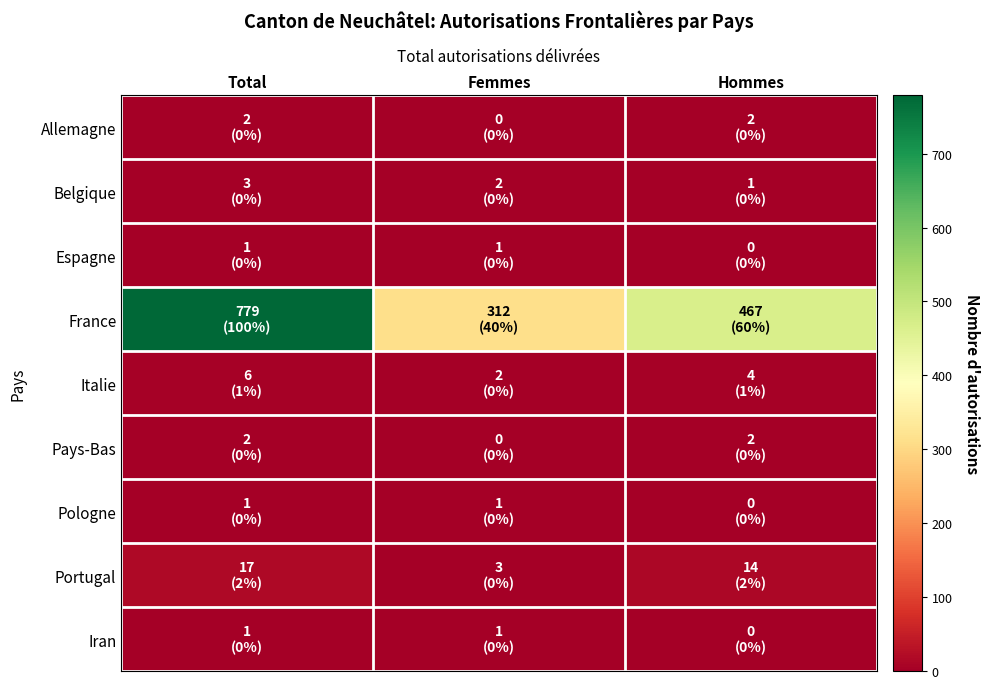

How many categories are shown in the chart?

3